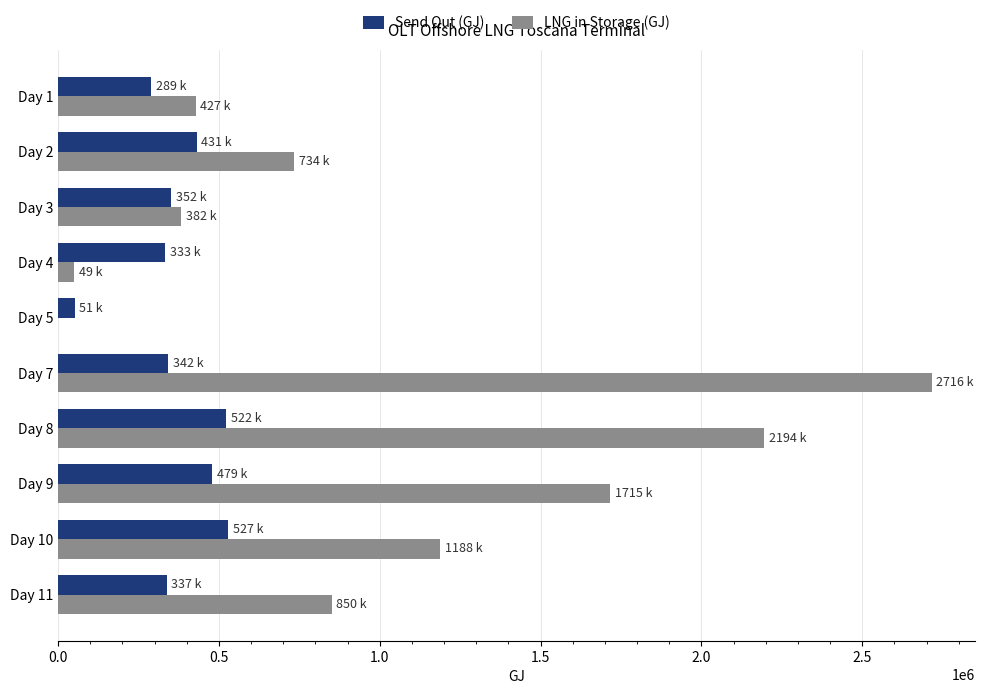

Which series changed the most between Day 1 and Day 9?

LNG in Storage (GJ)